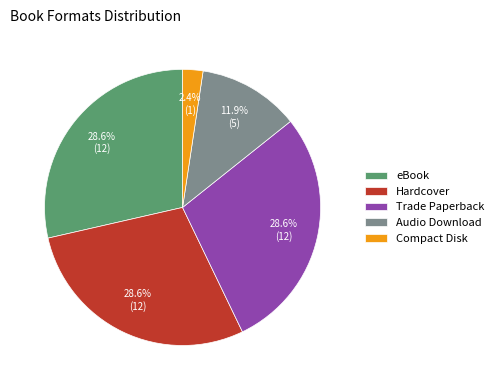

Is it true that Hardcover is 29% of the pie?

True